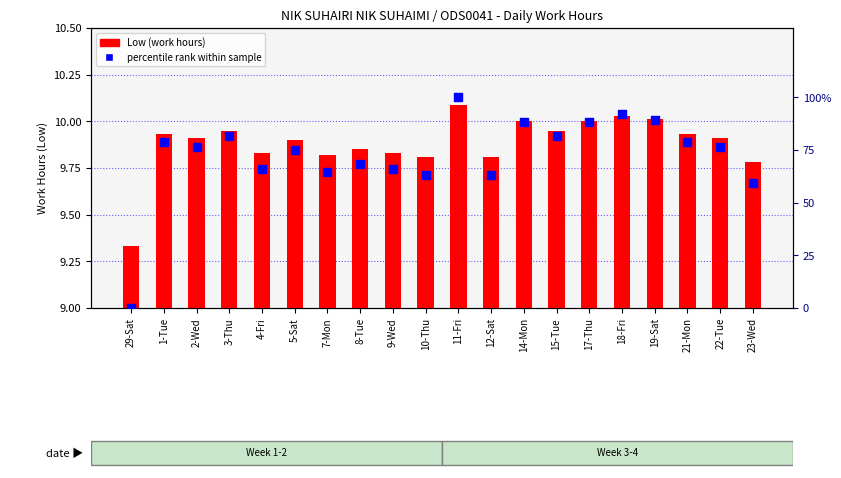

At how many categories does at least one series exceed 67?

13